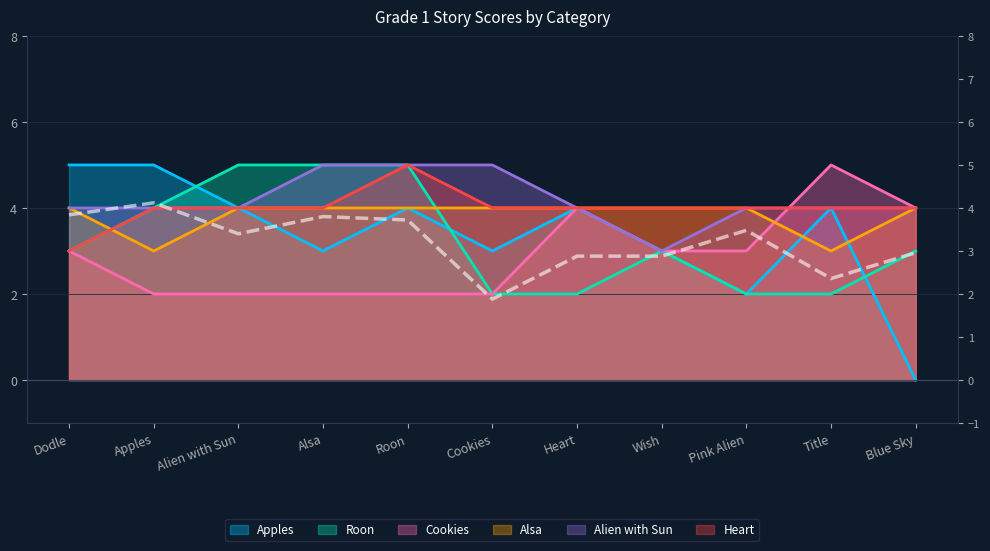

True or false: the data has more than 2 interior local peaks.

True